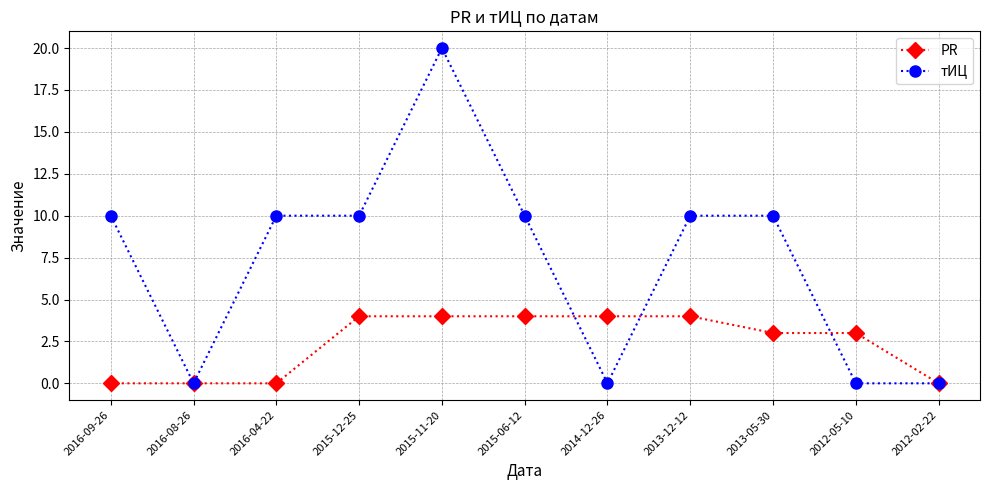

True or false: тИЦ and PR intersect in this chart.

True